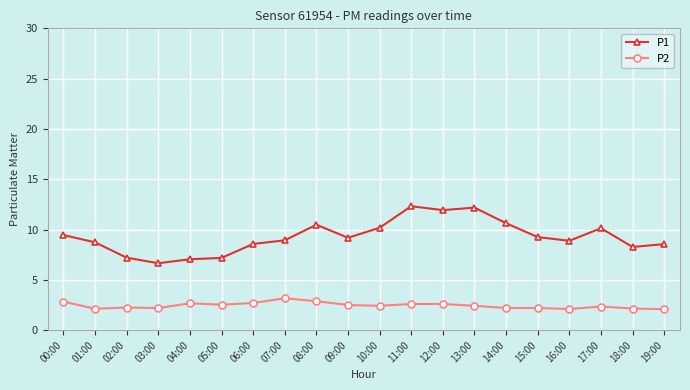

Is it true that P1 equals 10.9 at 04:00?

False